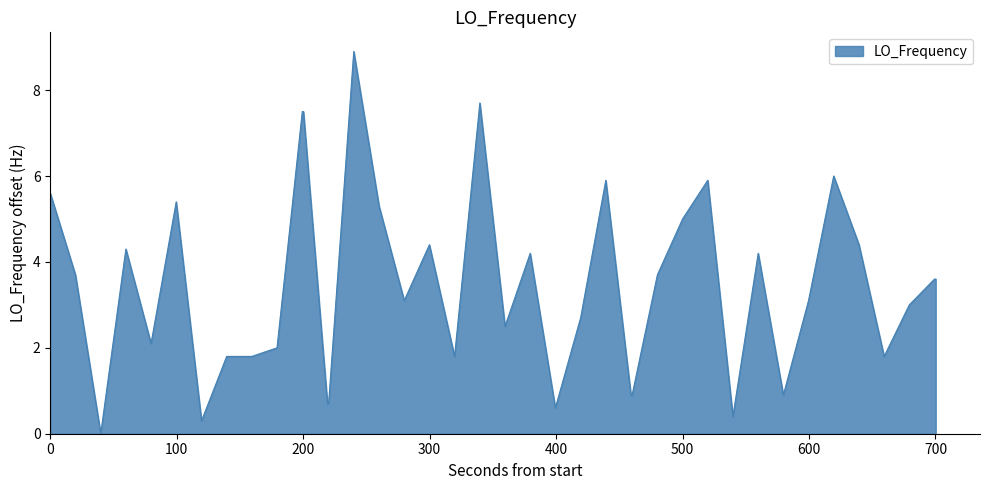

What is the average value?

3.4